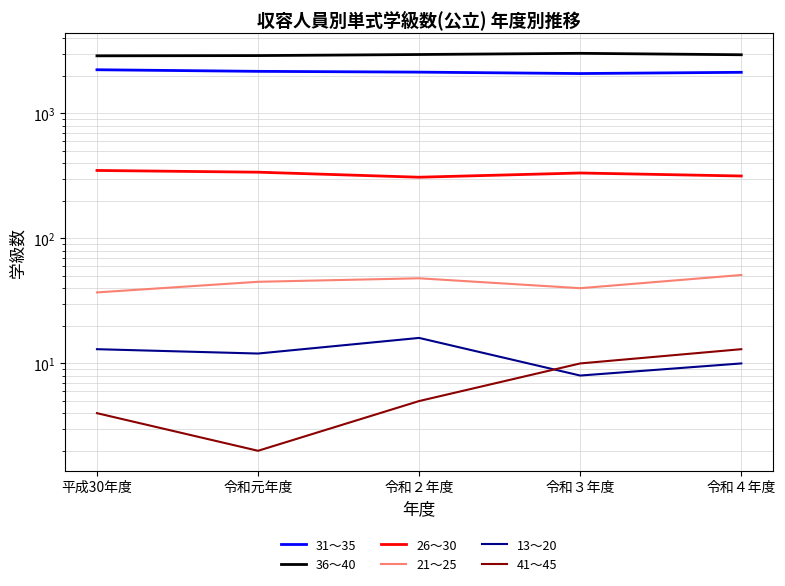

What value does the 13～20 series have at 令和２年度?

16